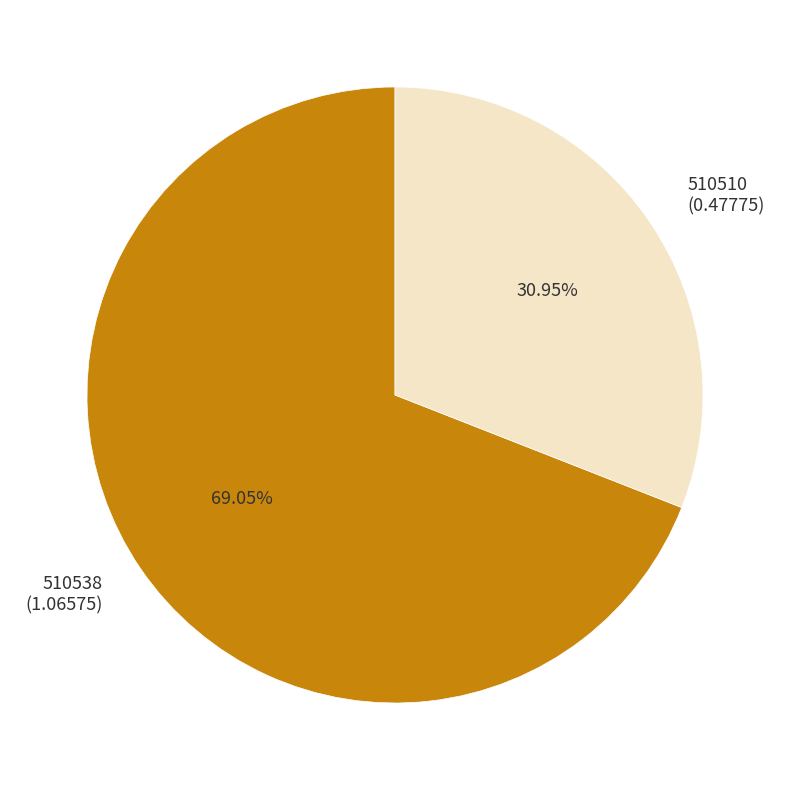

What percentage do 510510 and 510538 together represent?

100.0%